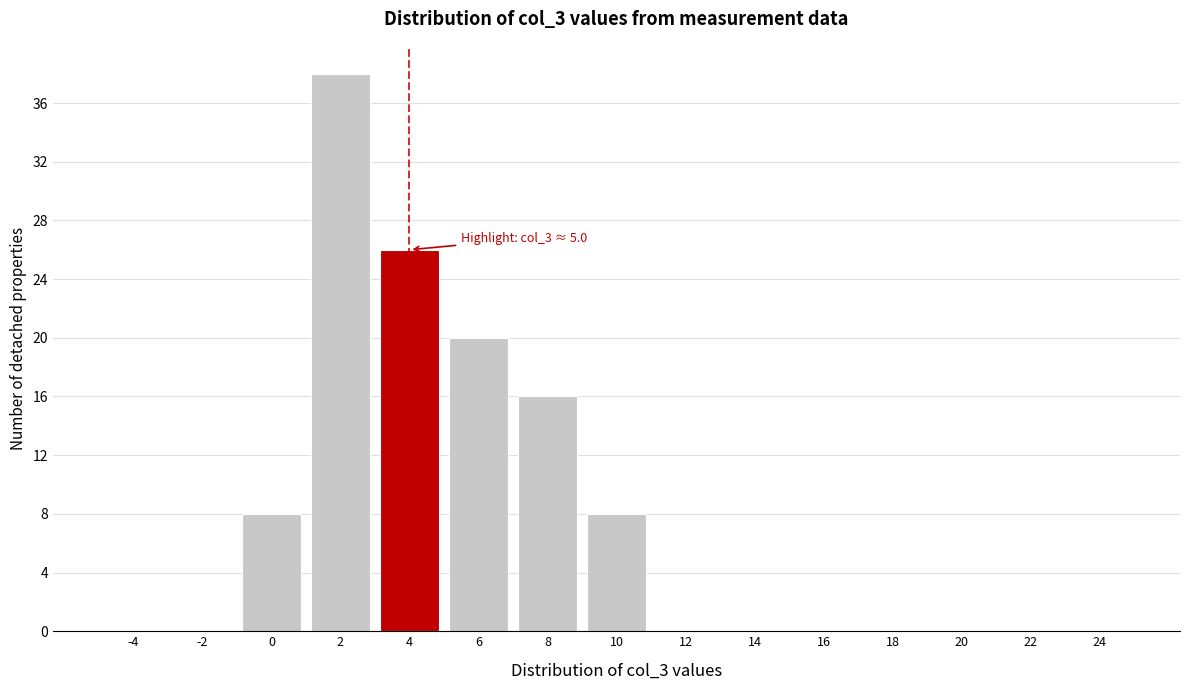

Reading left to right, transcribe all the data shown in this chart.

-4=0	-2=0	0=8	2=38	4=26	6=20	8=16	10=8	12=0	14=0	16=0	18=0	20=0	22=0	24=0